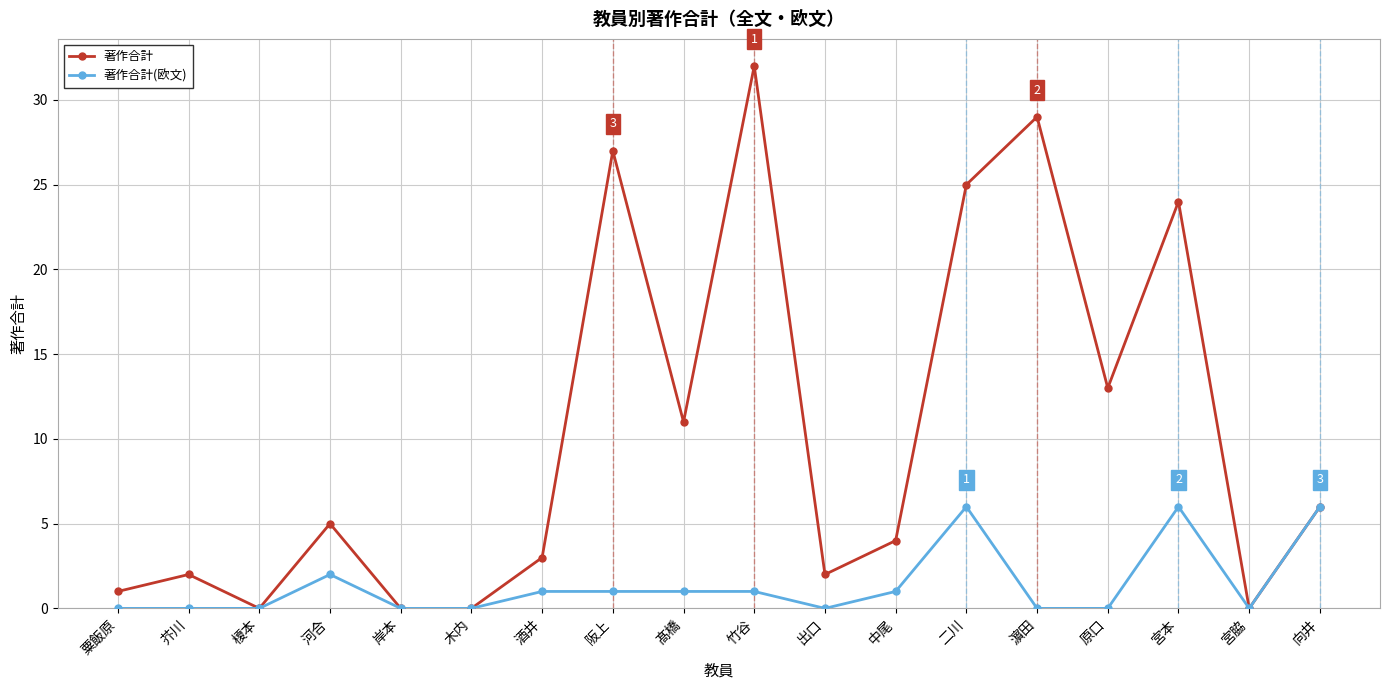

Is it true that 著作合計(欧文) equals 2 at 河合?

True